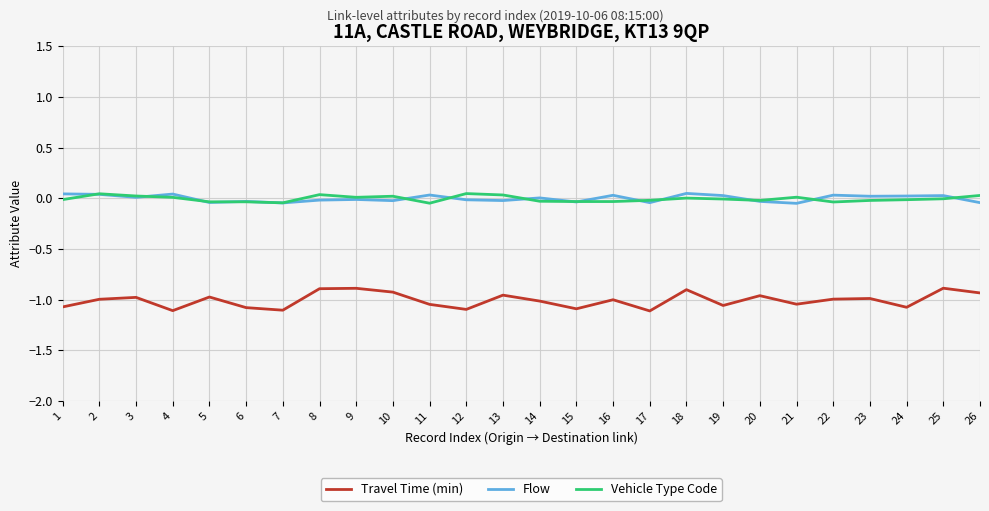

True or false: Travel Time (min) and Flow intersect in this chart.

False